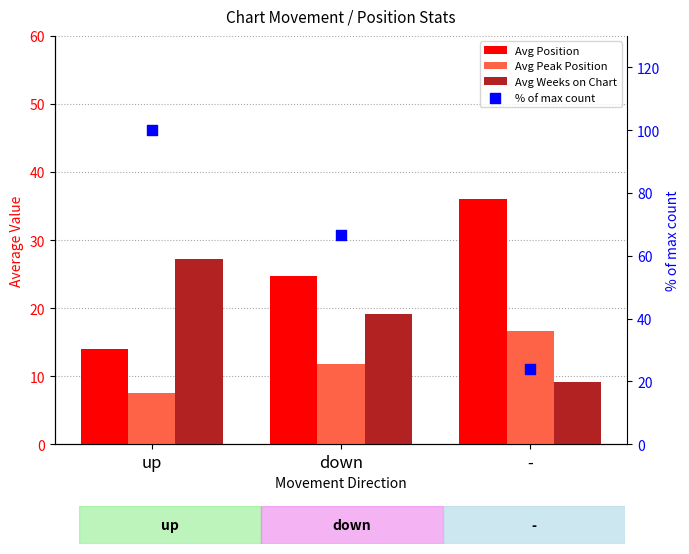

What are all the series names shown in the legend?

Avg Position, Avg Peak Position, Avg Weeks on Chart, % of max count